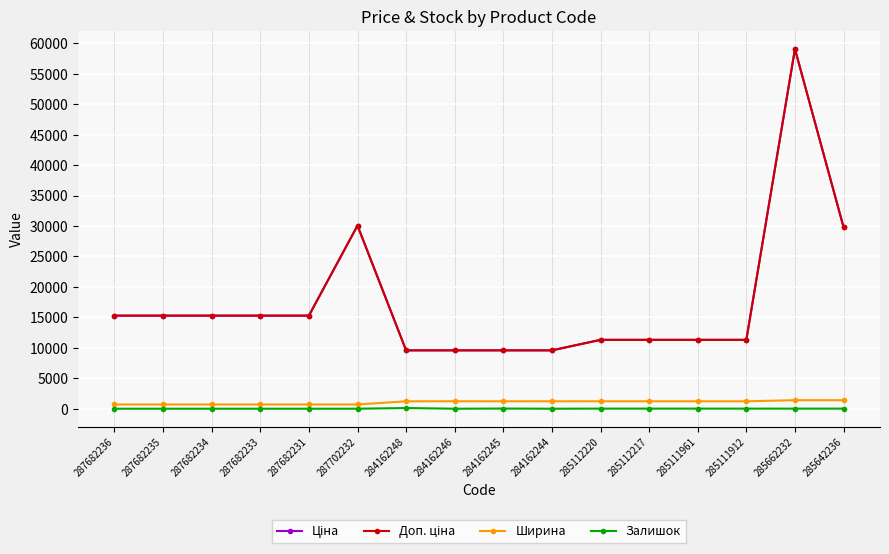

What is the total value across all series at 285112217?

23862.0